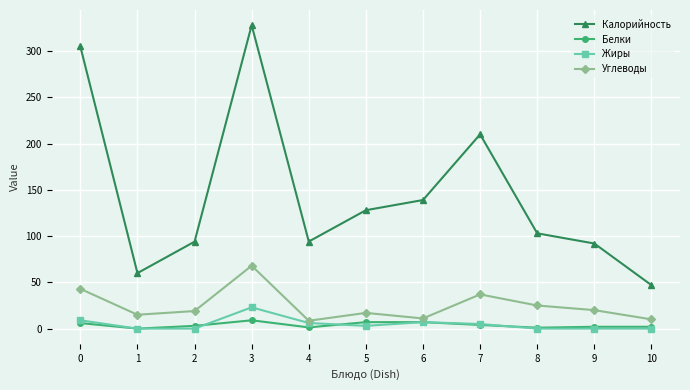

Which series changed the most between 3 and 6?

Калорийность